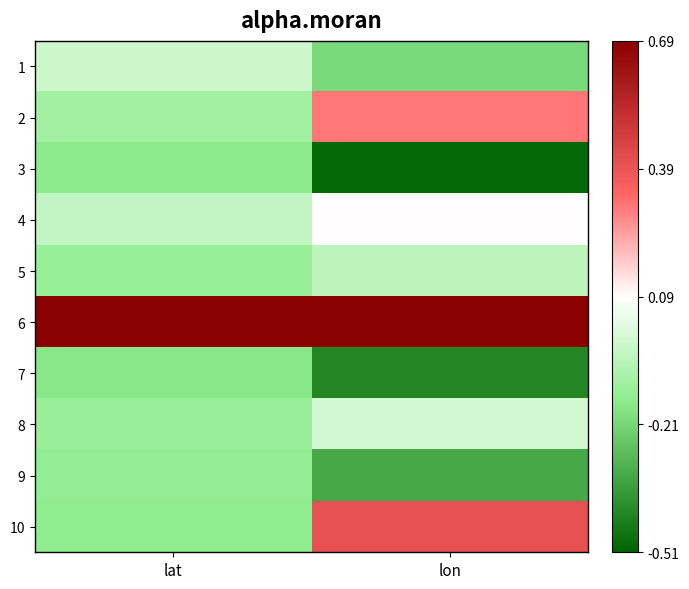

Reading right to left, list all the values displayed in this chart.

1: lon=-0.2	lat=-0.0
2: lon=0.3	lat=-0.1
3: lon=-0.5	lat=-0.2
4: lon=0.1	lat=-0.0
5: lon=-0.1	lat=-0.1
6: lon=0.7	lat=1.0
7: lon=-0.4	lat=-0.2
8: lon=-0.0	lat=-0.1
9: lon=-0.3	lat=-0.1
10: lon=0.4	lat=-0.2